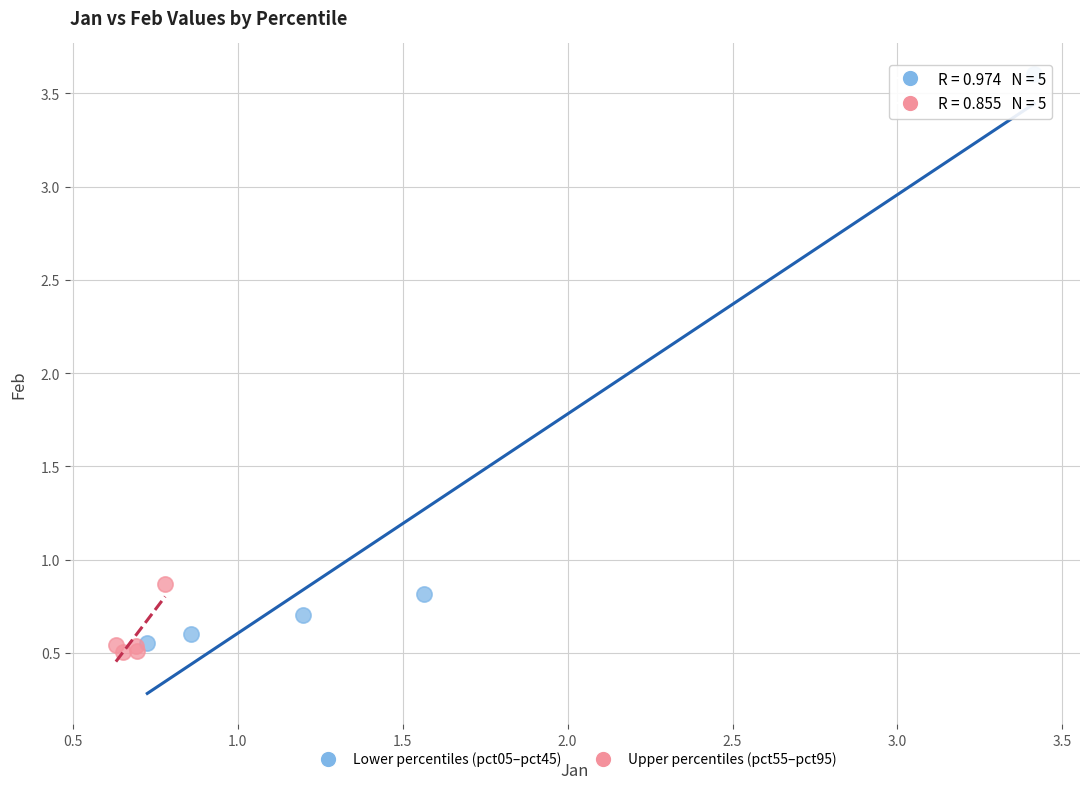

Which series has the largest Y range (max minus min)?

Lower percentiles (pct05–pct45)